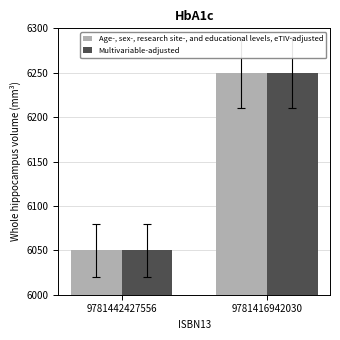

What is the sum of the Age-, sex-, research site-, and educational levels, eTIV-adjusted values at 9781416942030 and 9781442427556?

12300